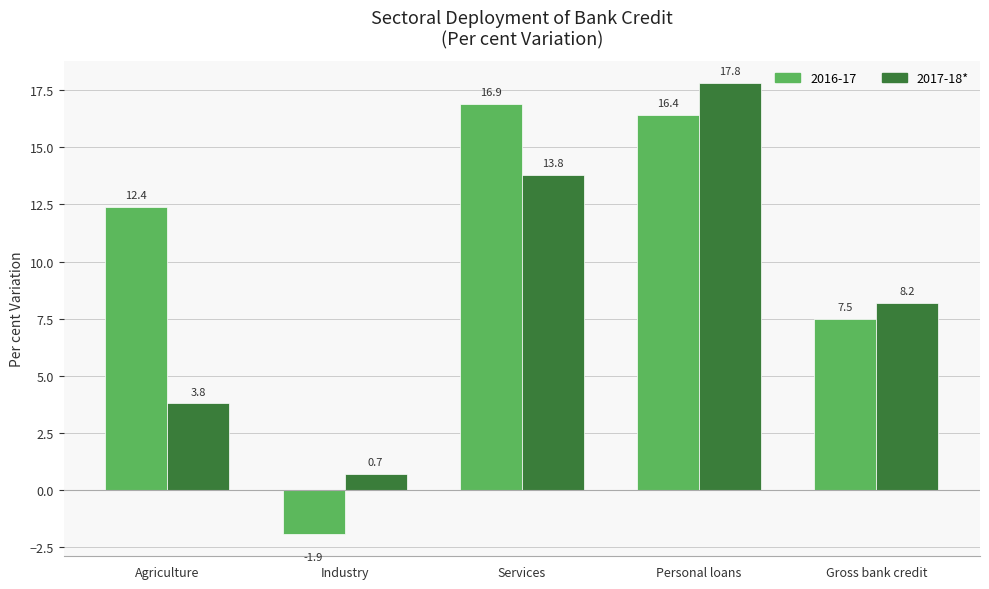

What is the difference between the 2017-18* values at Industry and Personal loans?

17.1